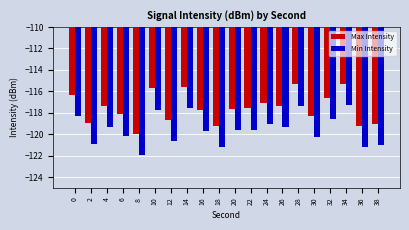

How many bars are there in each group?

2